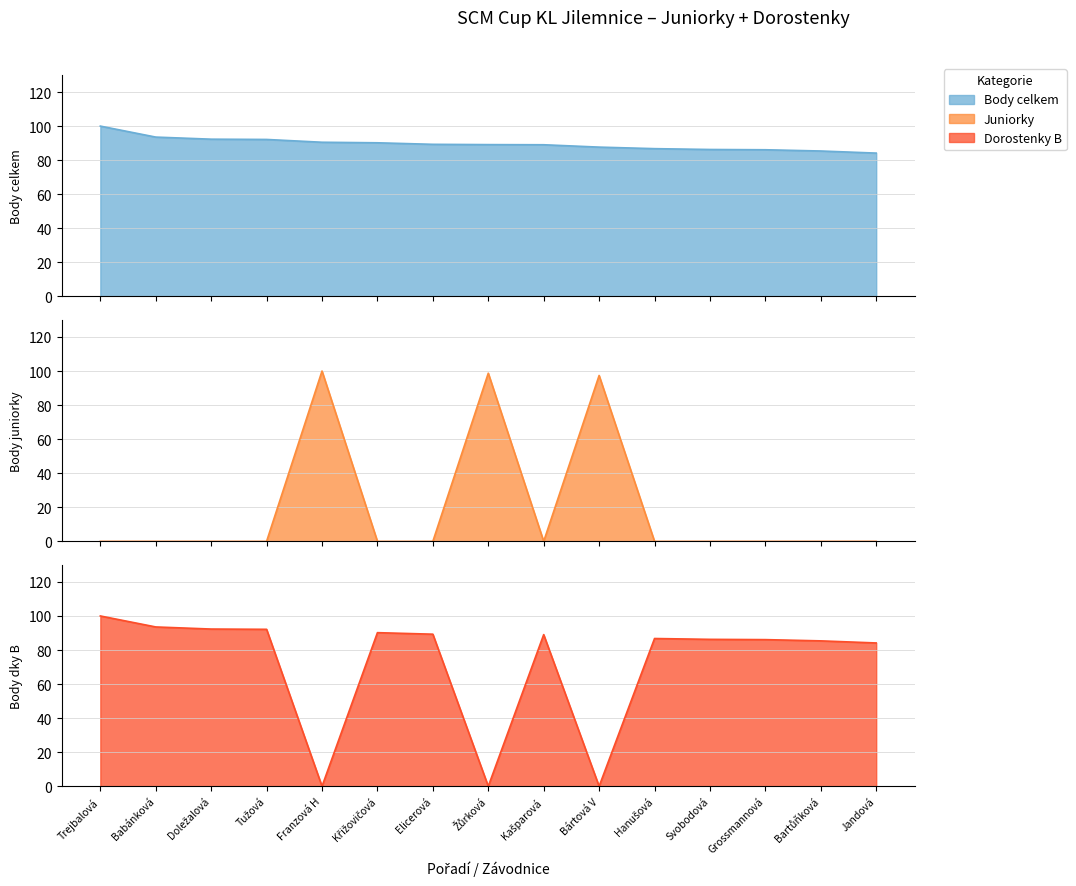

Which series changed the most between Hanušová and Grossmannová?

celkem